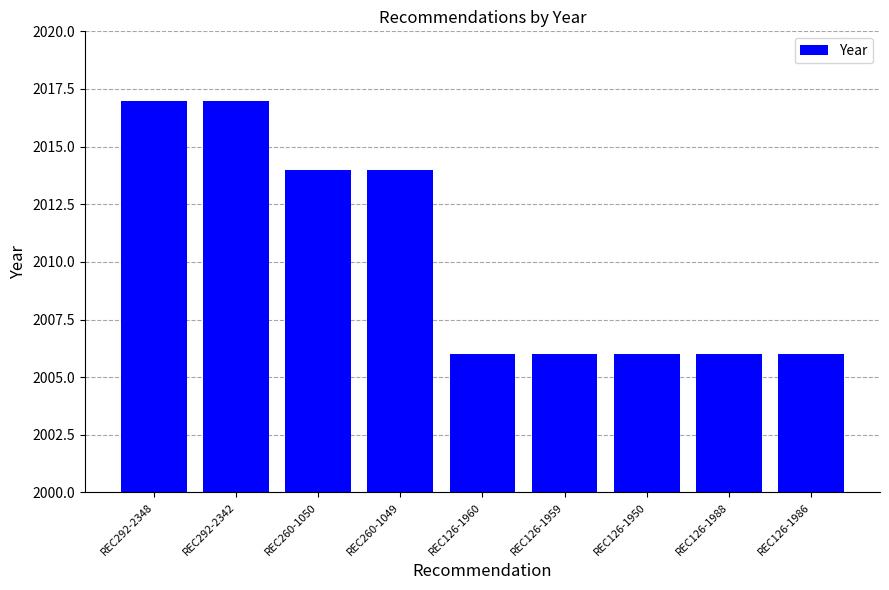

Is it true that the value at REC260-1050 is 3508?

False